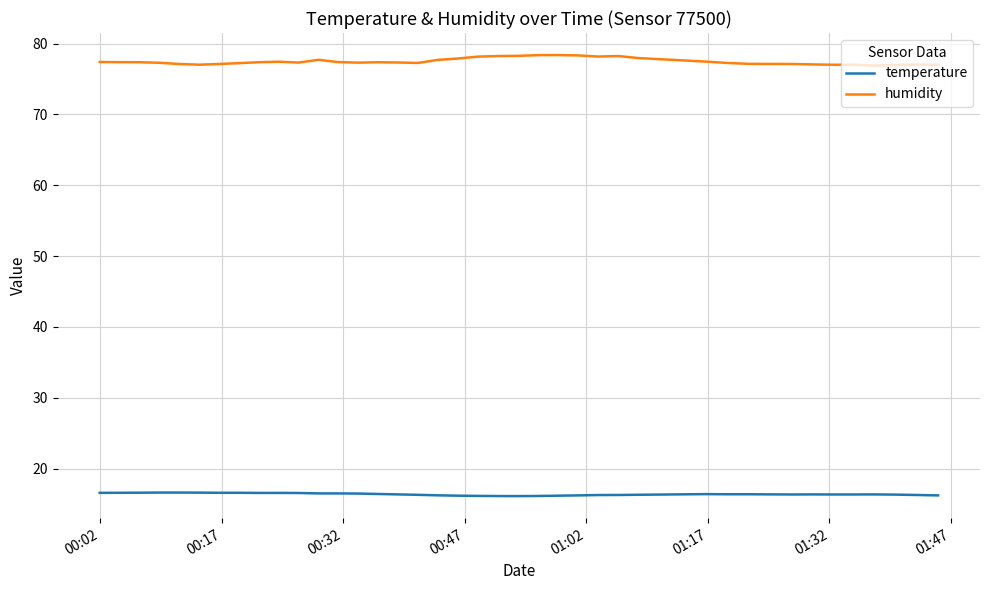

What is the difference between the maximum and minimum values in the humidity series?

1.5